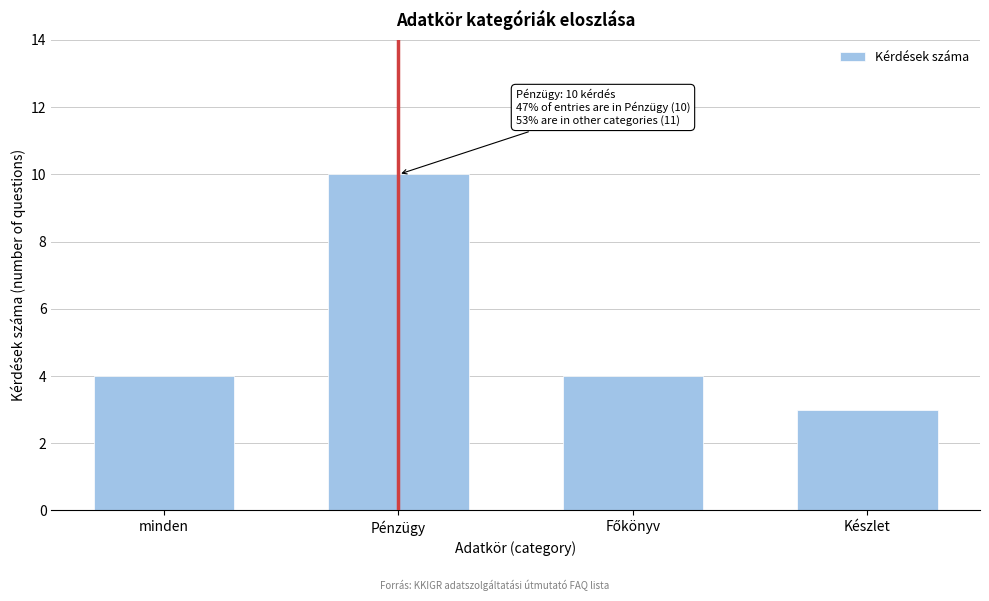

Reading right to left, what are all the values shown in this chart?

3	4	10	4